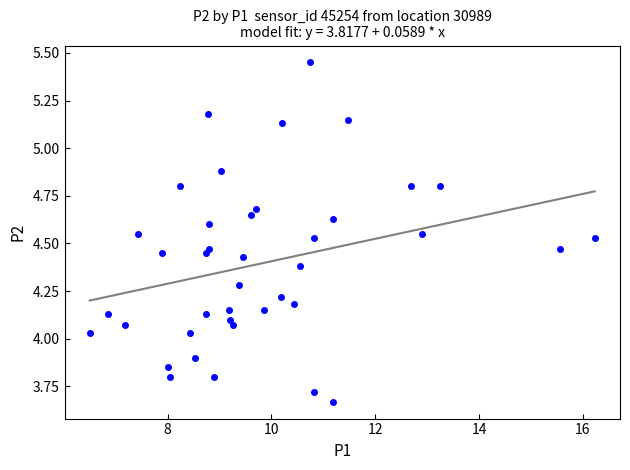

What is the range of Y values (max minus min)?

1.8